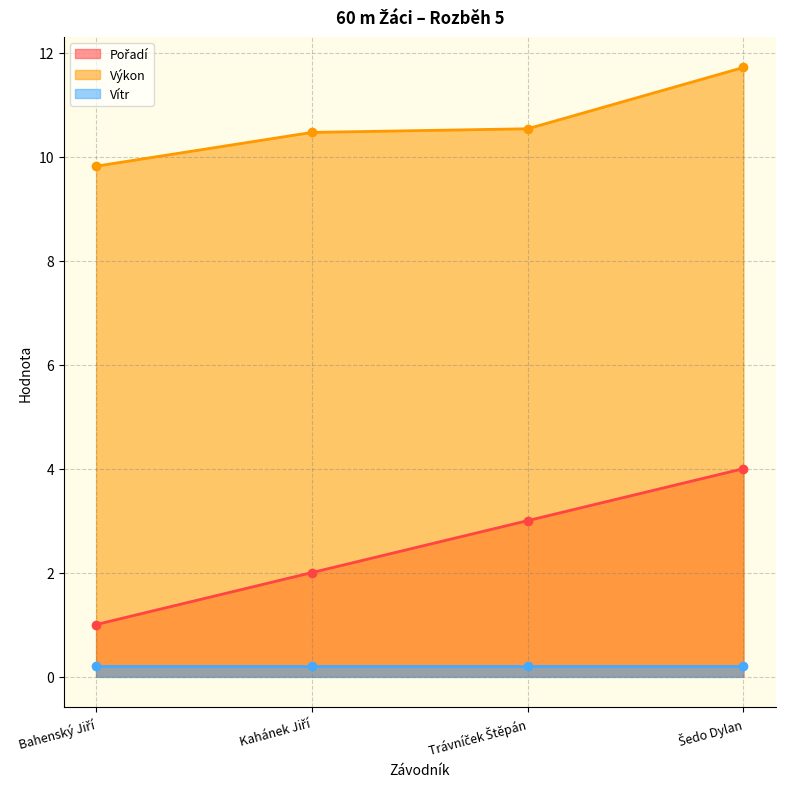

What is the value of the Výkon point at the 4th from the left?

11.7